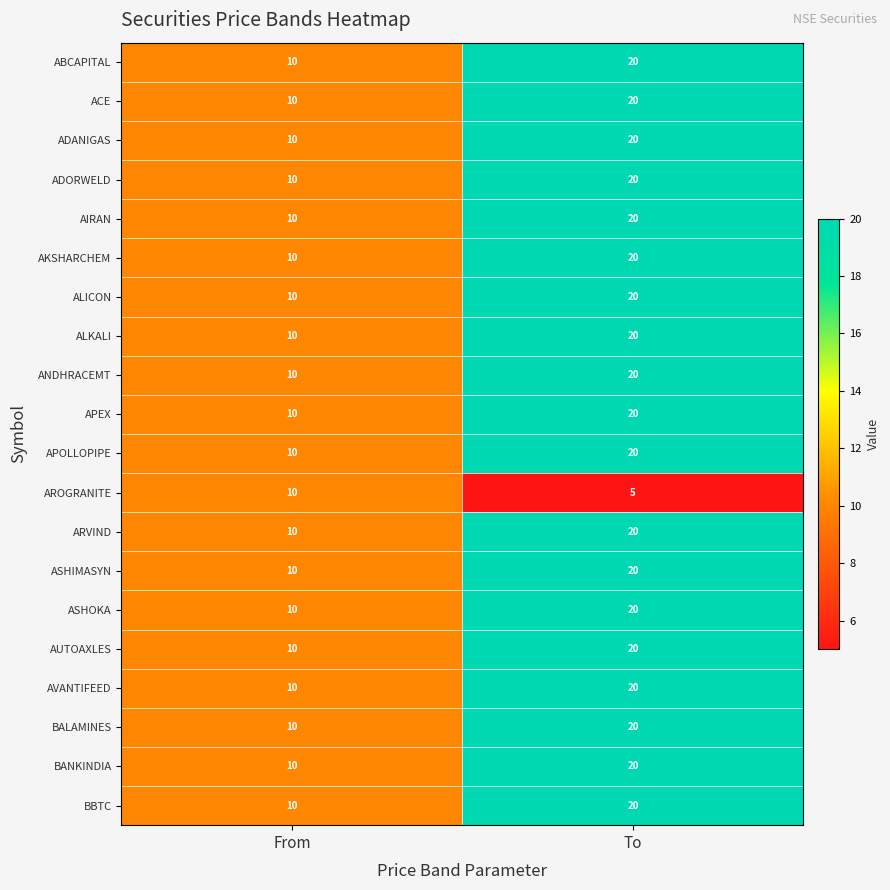

Is it true that ADORWELD equals 9 at To?

False